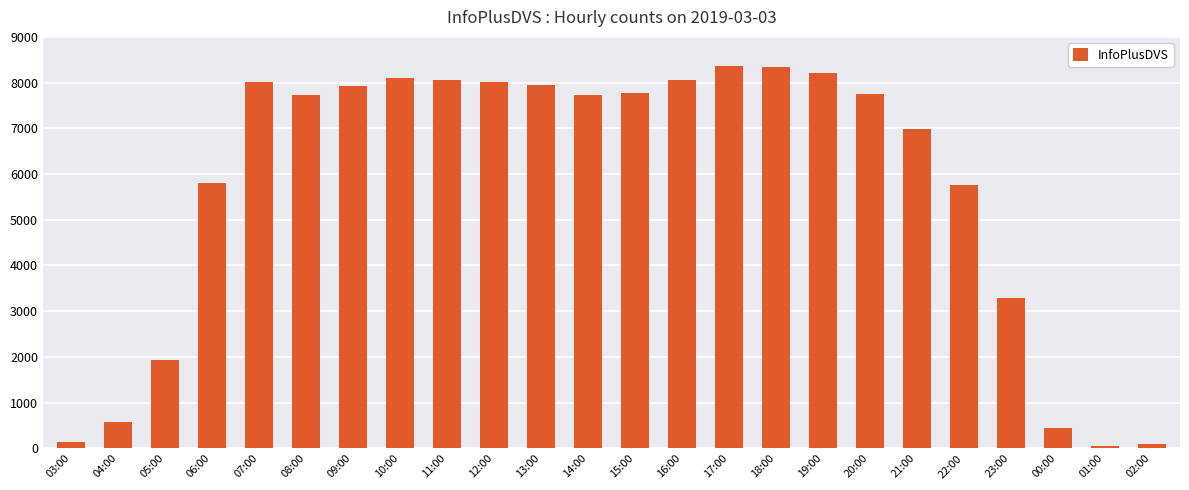

What is the value of the 9th bar from the left?

8051